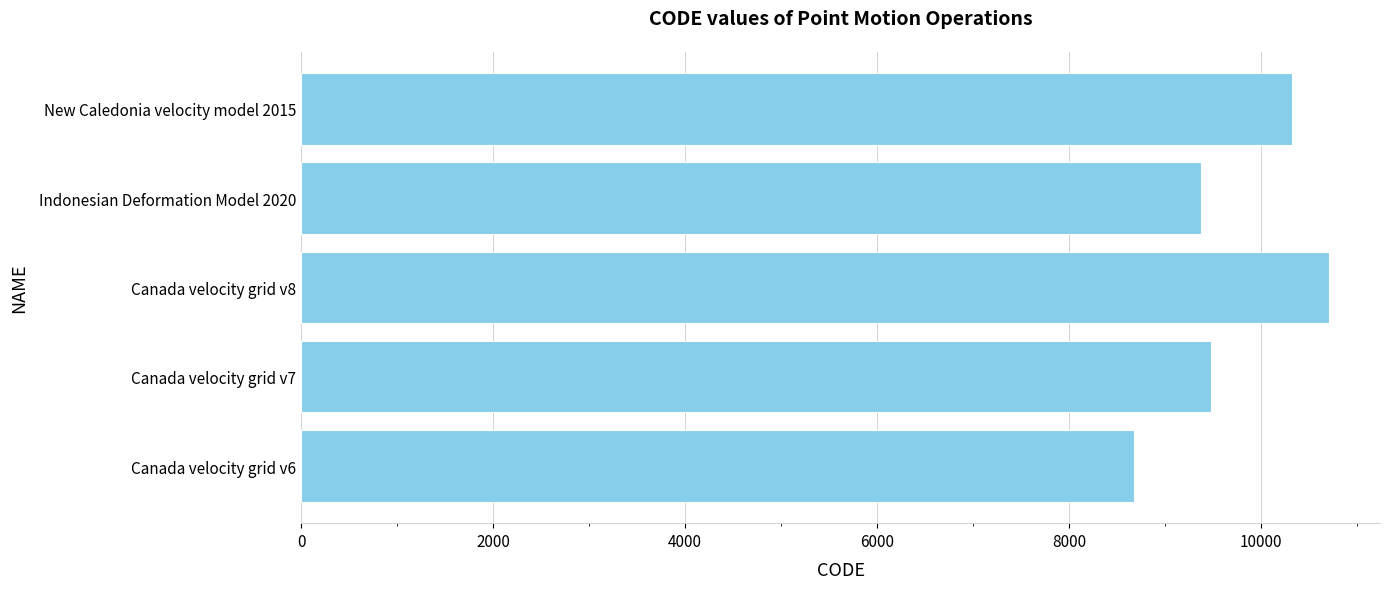

What is the difference between the maximum and minimum values?

2031